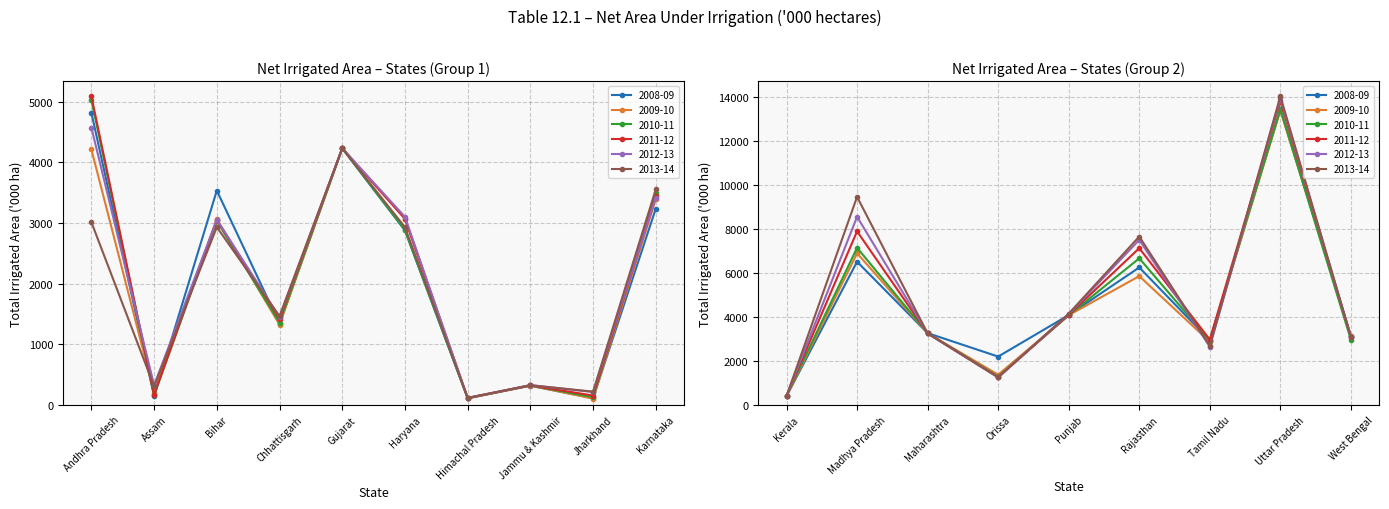

What is the difference between the highest and lowest values at Punjab?

73.0